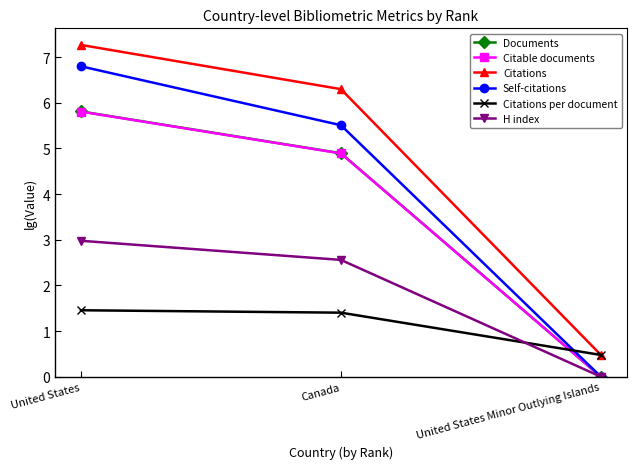

What is the label of the 3rd point from the left?

United States Minor Outlying Islands